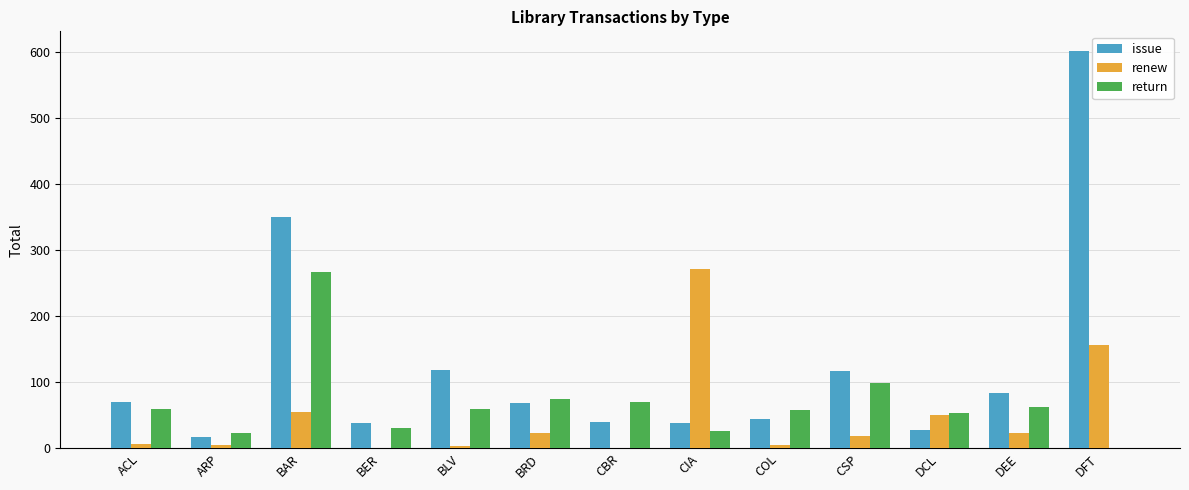

Is the value of return at COL greater than the value of issue at DCL?

Yes